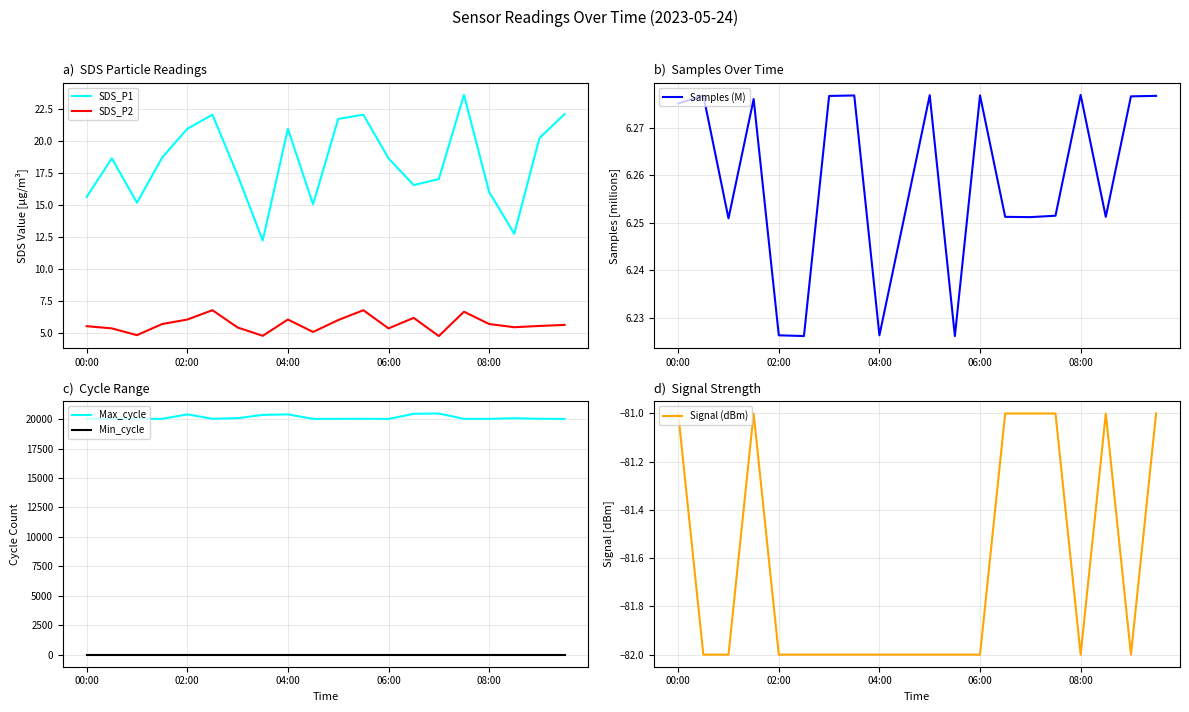

What position from the right is 19?

1